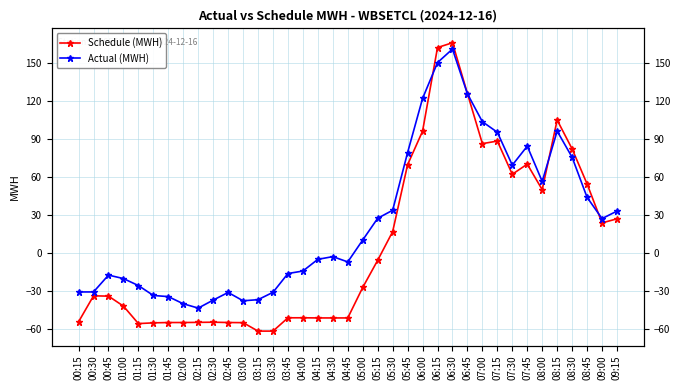

Which series has the widest spread of values?

Schedule (MWH)